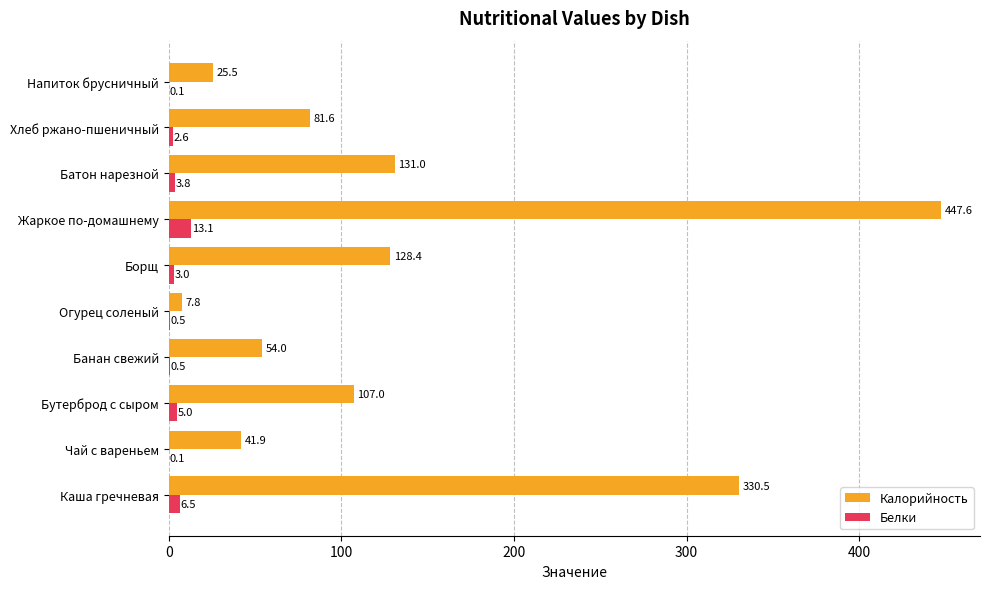

What are all the series names shown in the legend?

Калорийность, Белки